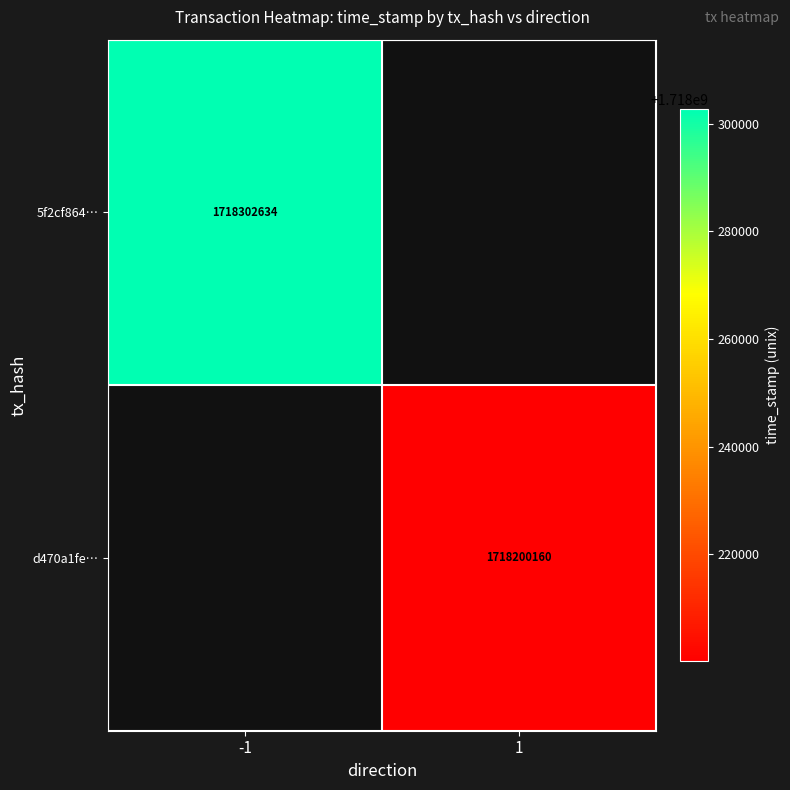

True or false: d470a1fe… has a value of 2421007975 at 1.

False